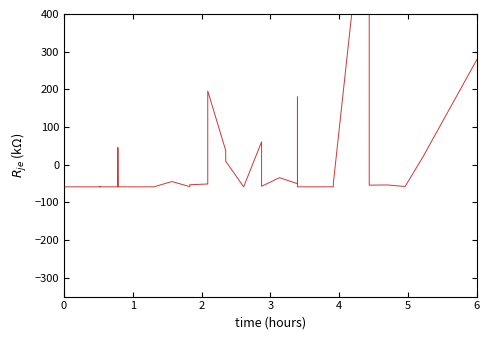

How many interior local valleys (lower than both neighbors) does the data have?

5